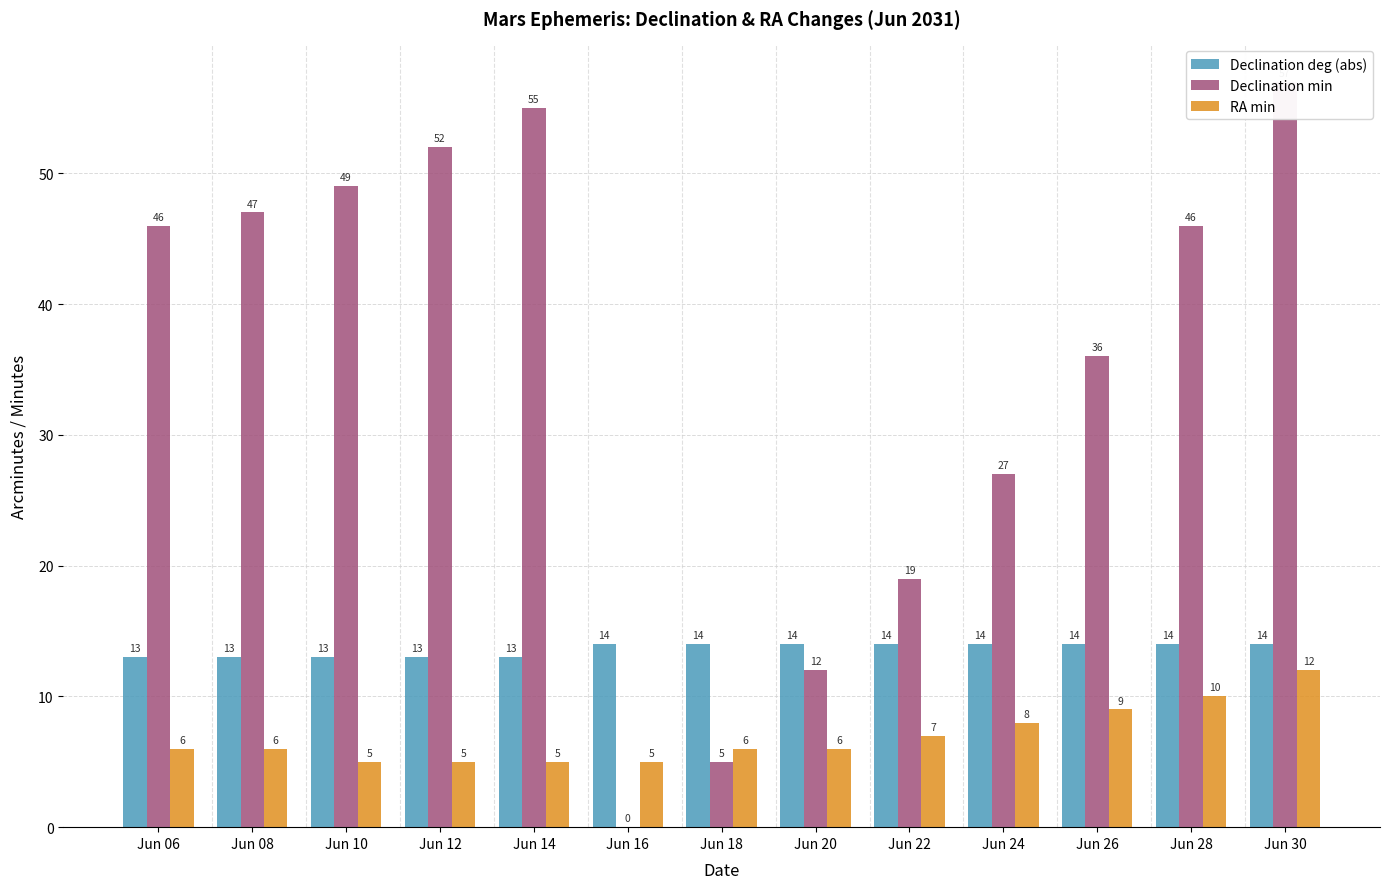

Reading left to right, list all the values displayed in this chart.

Declination deg (abs): Jun 06=13	Jun 08=13	Jun 10=13	Jun 12=13	Jun 14=13	Jun 16=14	Jun 18=14	Jun 20=14	Jun 22=14	Jun 24=14	Jun 26=14	Jun 28=14	Jun 30=14
Declination min: Jun 06=46	Jun 08=47	Jun 10=49	Jun 12=52	Jun 14=55	Jun 16=0	Jun 18=5	Jun 20=12	Jun 22=19	Jun 24=27	Jun 26=36	Jun 28=46	Jun 30=57
RA min: Jun 06=6	Jun 08=6	Jun 10=5	Jun 12=5	Jun 14=5	Jun 16=5	Jun 18=6	Jun 20=6	Jun 22=7	Jun 24=8	Jun 26=9	Jun 28=10	Jun 30=12